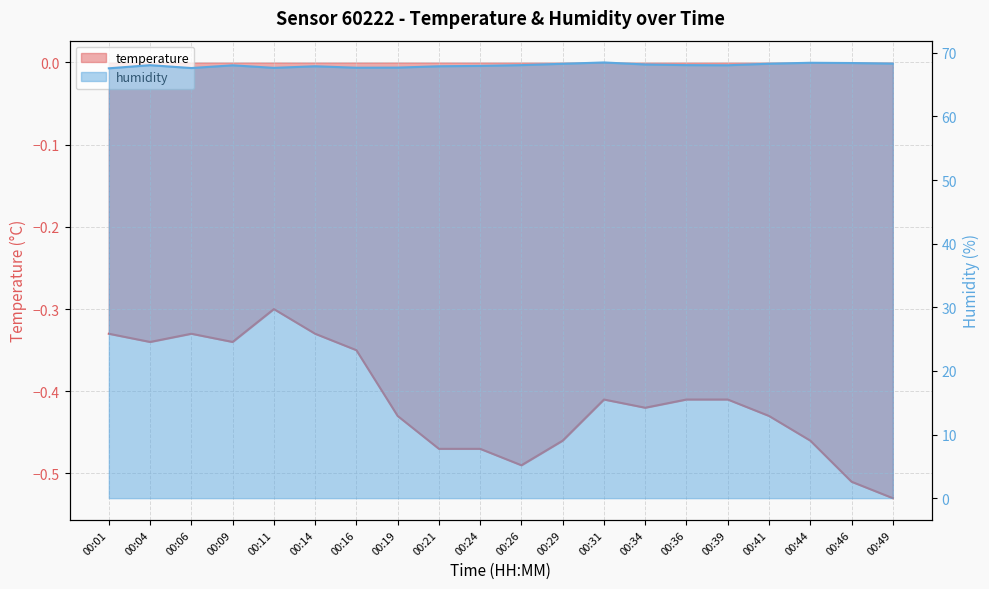

Which series has the largest total across all categories?

humidity